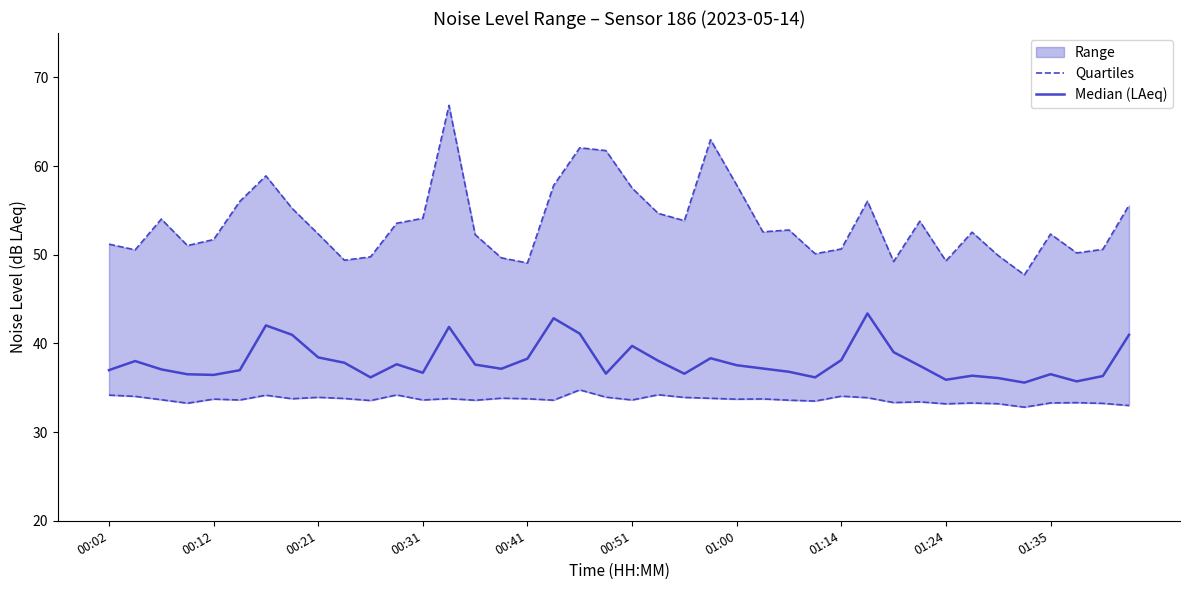

True or false: Quartiles and Median (LAeq) cross at least once.

False